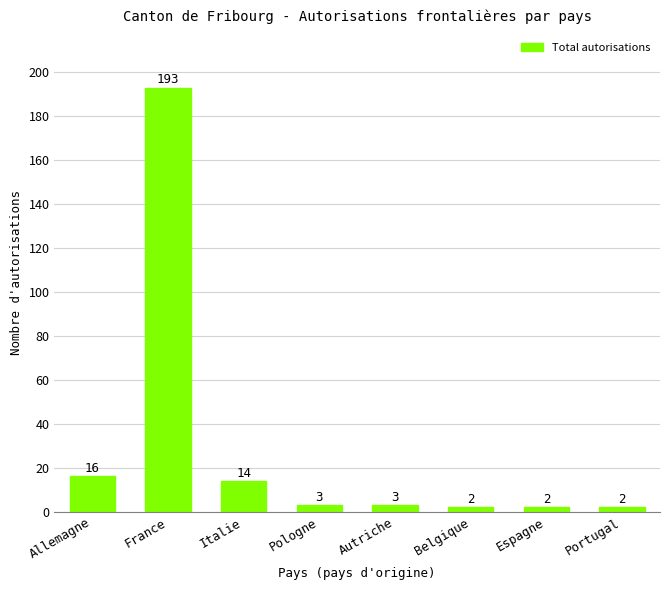

How many categories are shown in the chart?

8